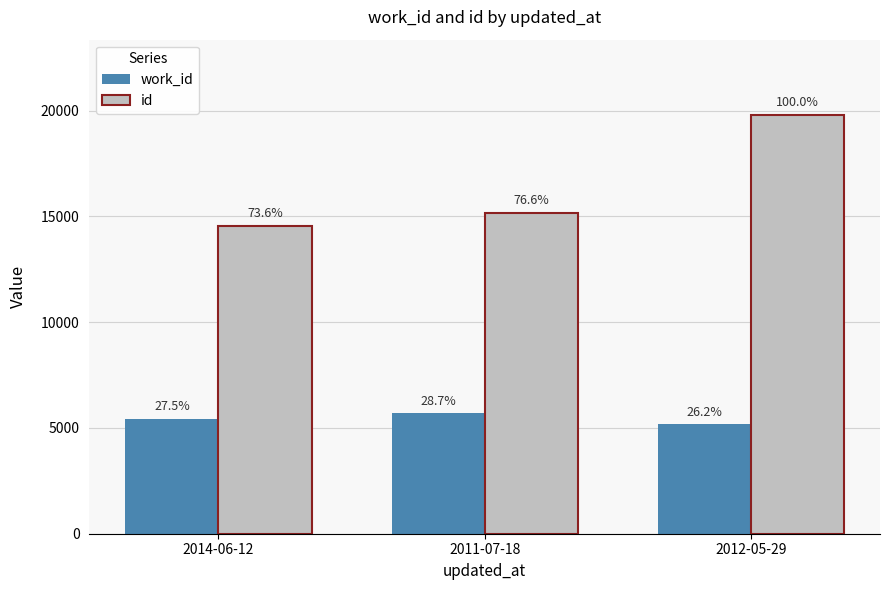

What is the difference between the maximum and minimum values in the work_id series?

512